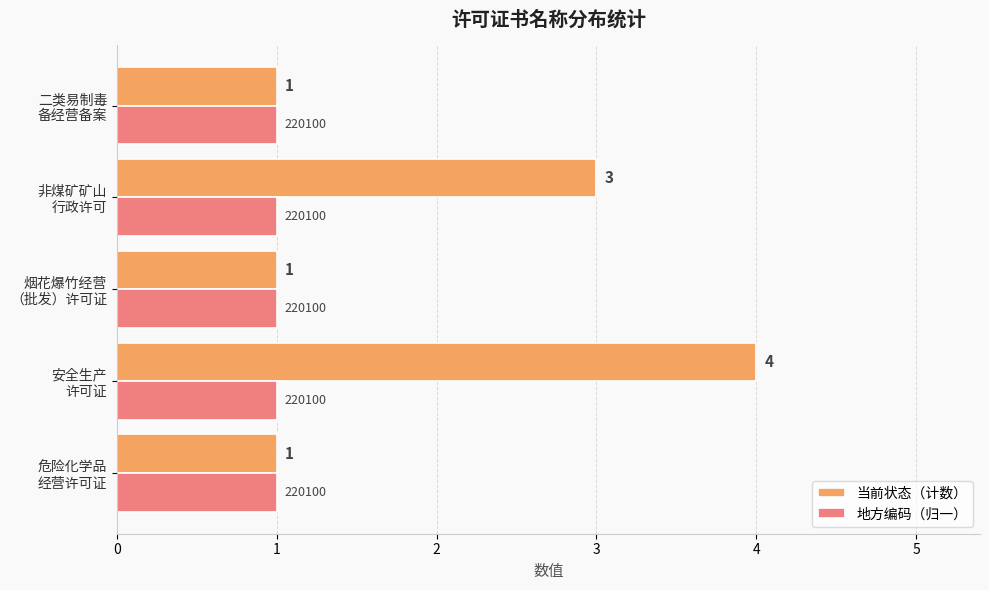

Which series has the largest total across all categories?

当前状态（计数）